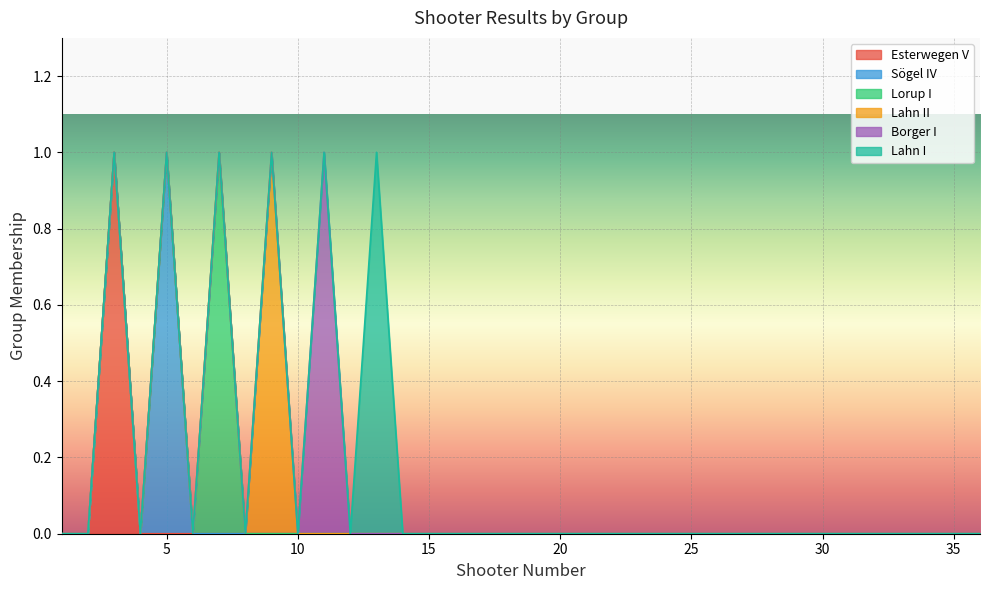

How many lines are shown in the chart?

6